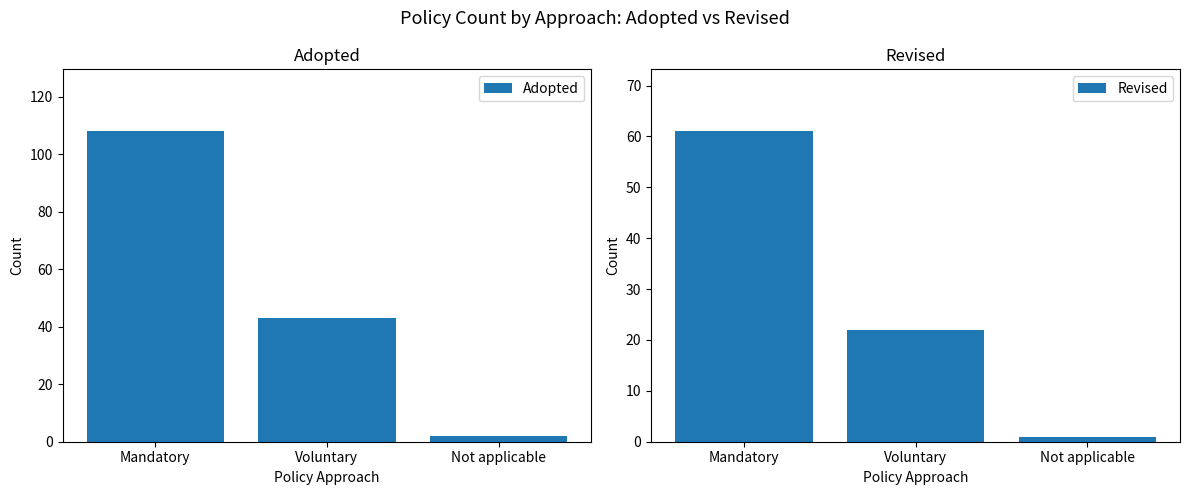

Between Mandatory and Not applicable, which series saw the biggest shift?

Adopted